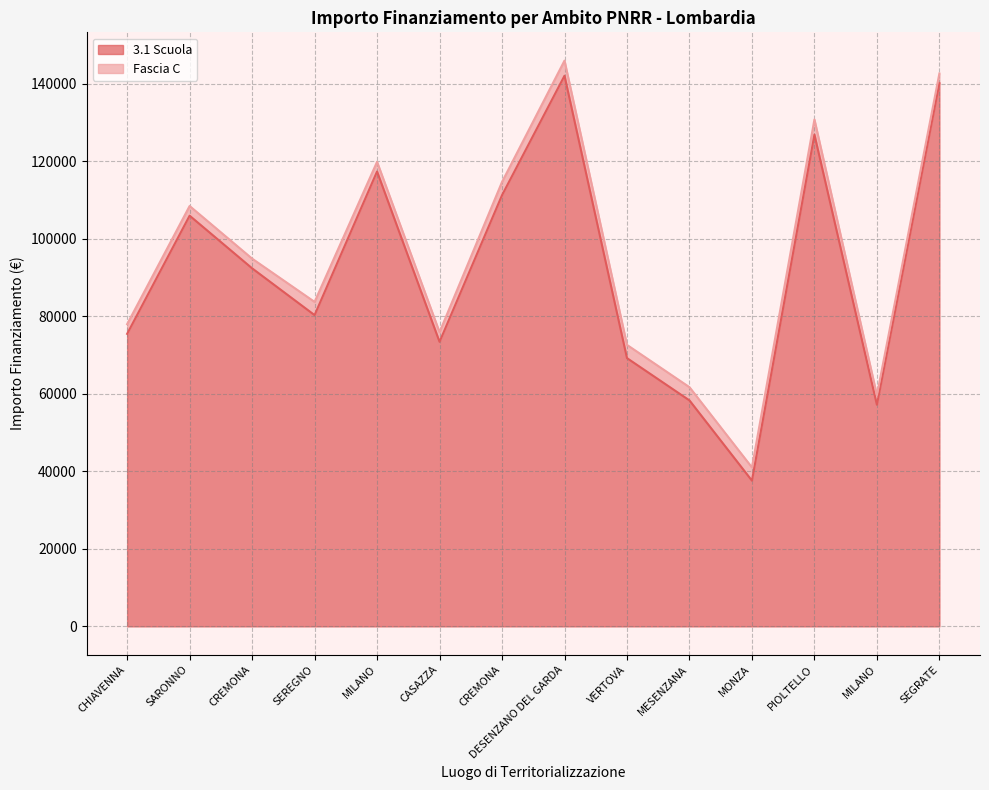

At which label does the data first exceed 92341?

SARONNO